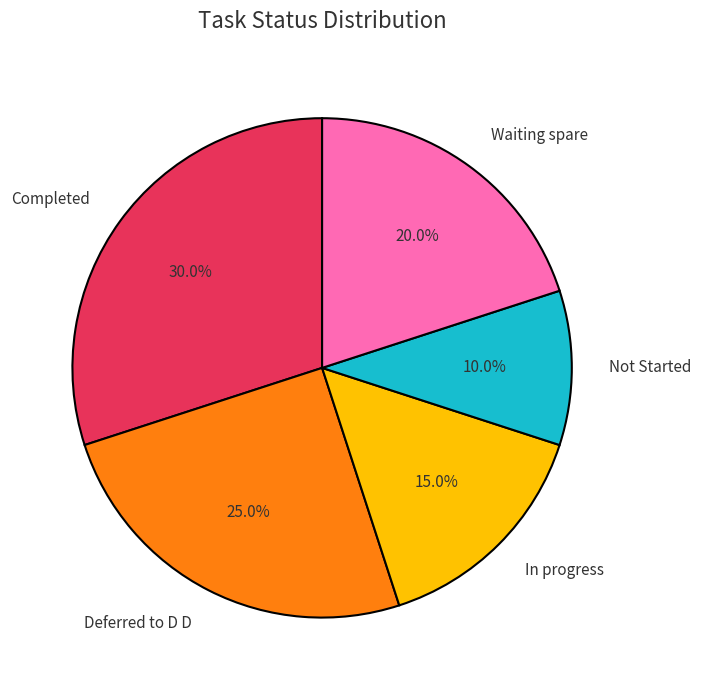

True or false: Not Started accounts for 1% of the total.

False